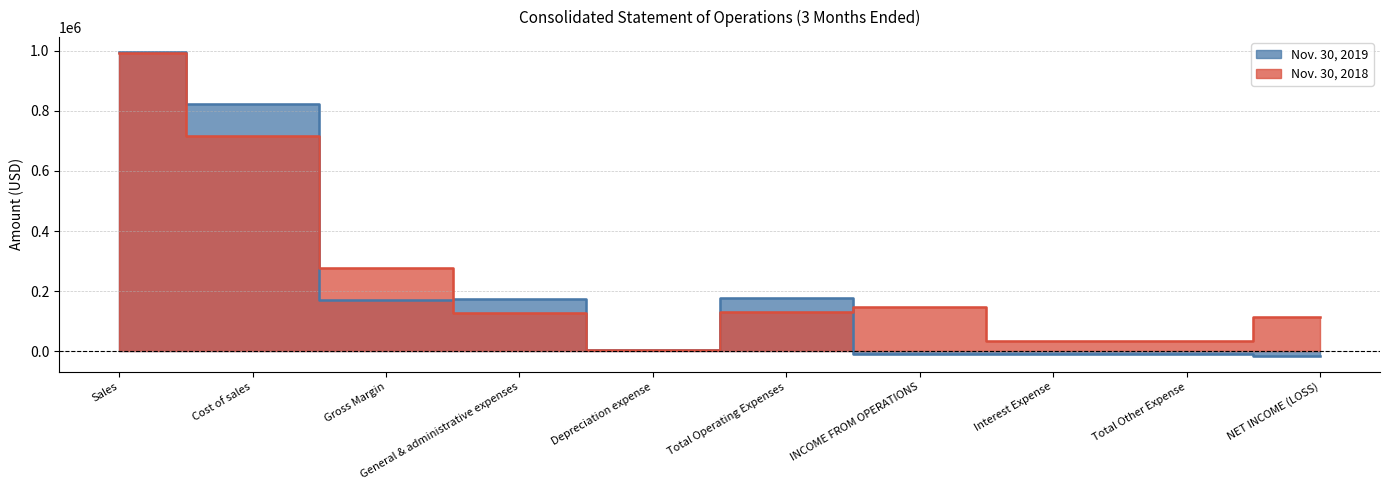

Reading left to right, list all the values displayed in this chart.

Nov. 30, 2019: Sales=994625	Cost of sales=824002	Gross Margin=170623	General & administrative expenses=174689	Depreciation expense=4017	Total Operating Expenses=178706	INCOME FROM OPERATIONS=-8083	Interest Expense=-9082	Total Other Expense=-9082	NET INCOME (LOSS)=-17165
Nov. 30, 2018: Sales=993889	Cost of sales=717017	Gross Margin=276872	General & administrative expenses=126460	Depreciation expense=4206	Total Operating Expenses=130666	INCOME FROM OPERATIONS=146206	Interest Expense=32680	Total Other Expense=32680	NET INCOME (LOSS)=113526